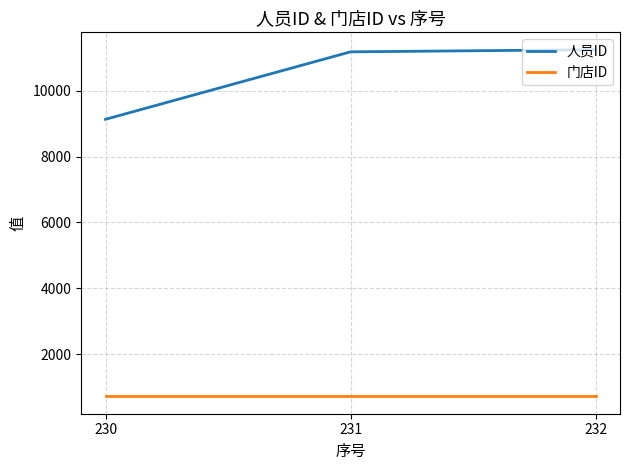

At how many categories does at least one series exceed 5708?

3